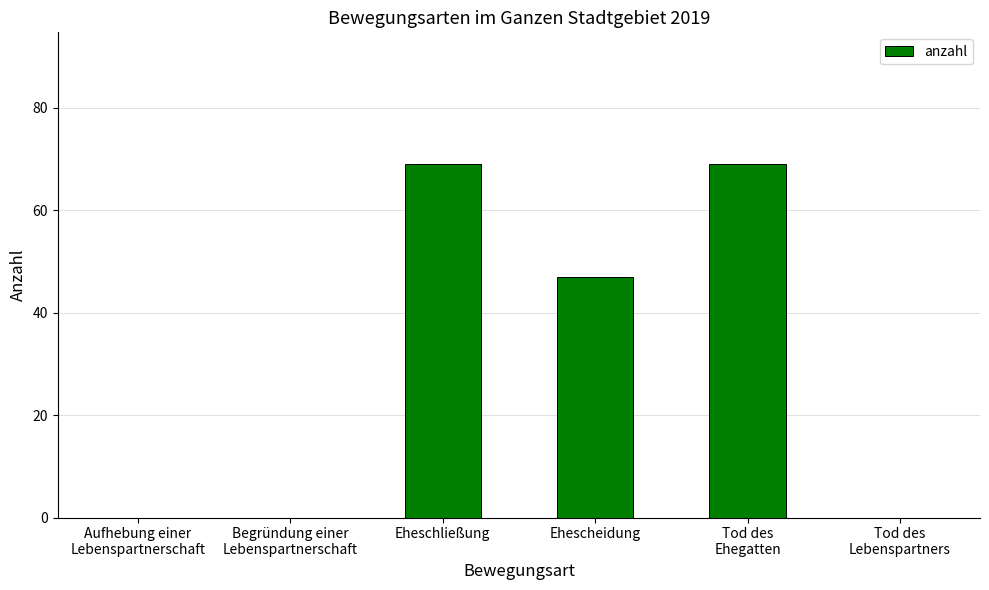

What is the difference between the values at Tod des
Lebenspartners and Ehescheidung?

47